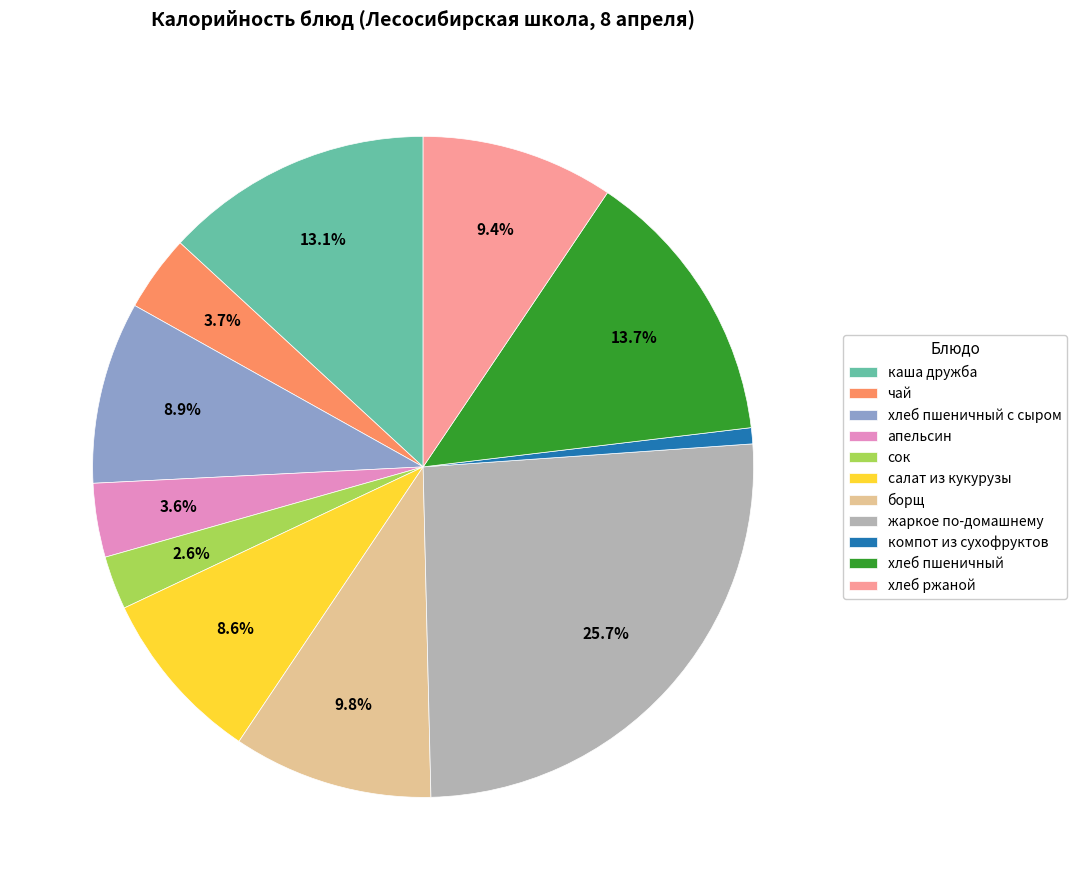

Which slice is the largest?

жаркое по-домашнему